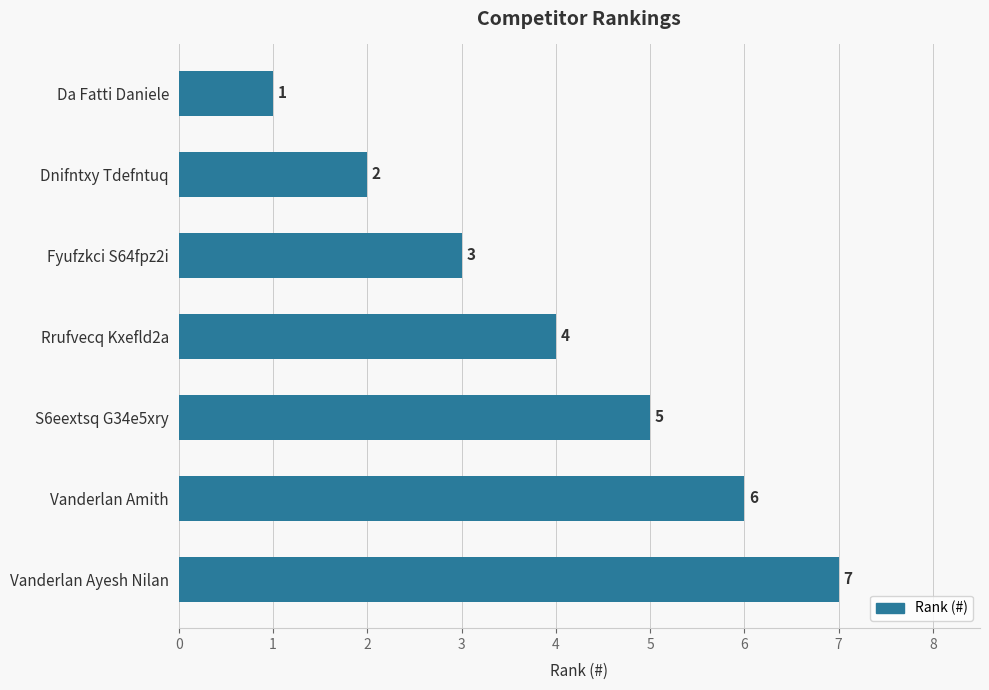

At which category does the chart reach its peak across all series?

Vanderlan Ayesh Nilan